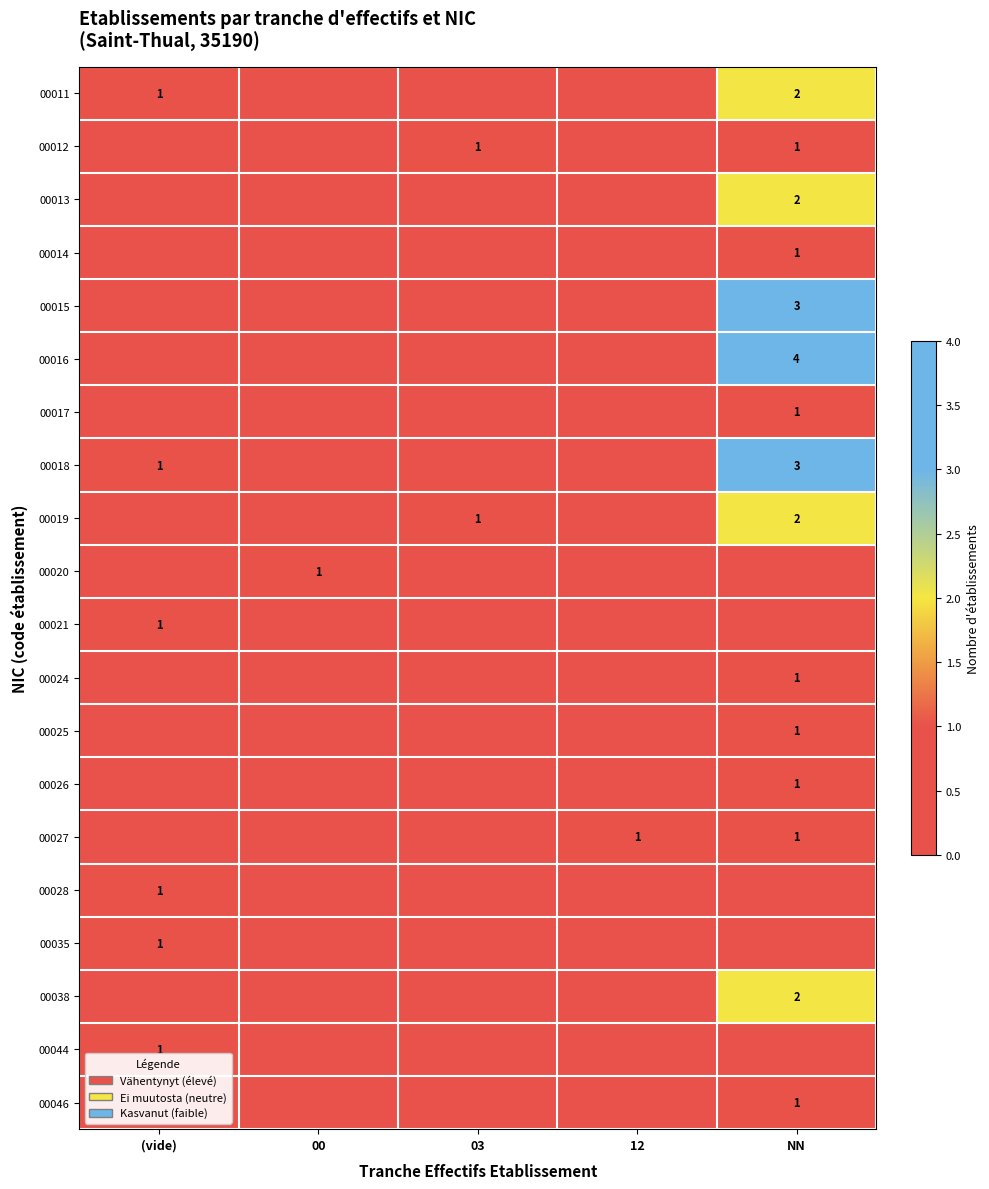

How many categories are shown in the chart?

5